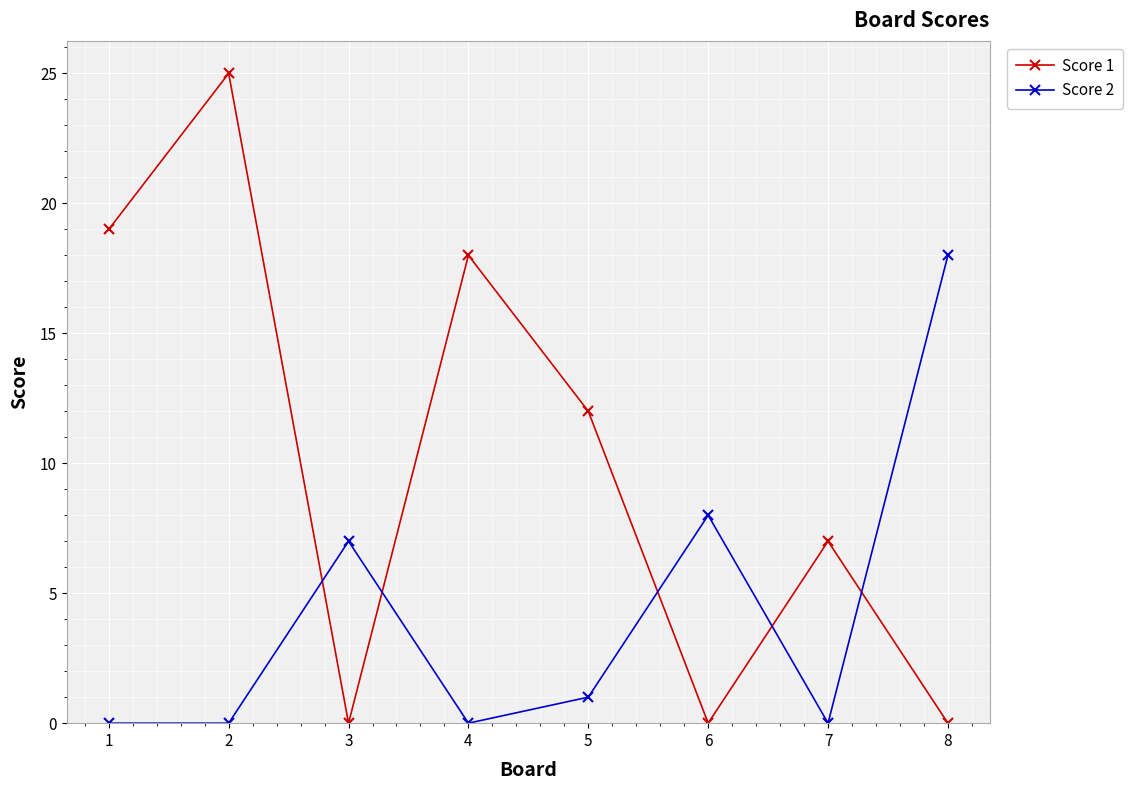

Reading left to right, extract all data points from this chart.

Score 1: 1=19	2=25	3=0	4=18	5=12	6=0	7=7	8=0
Score 2: 1=0	2=0	3=7	4=0	5=1	6=8	7=0	8=18